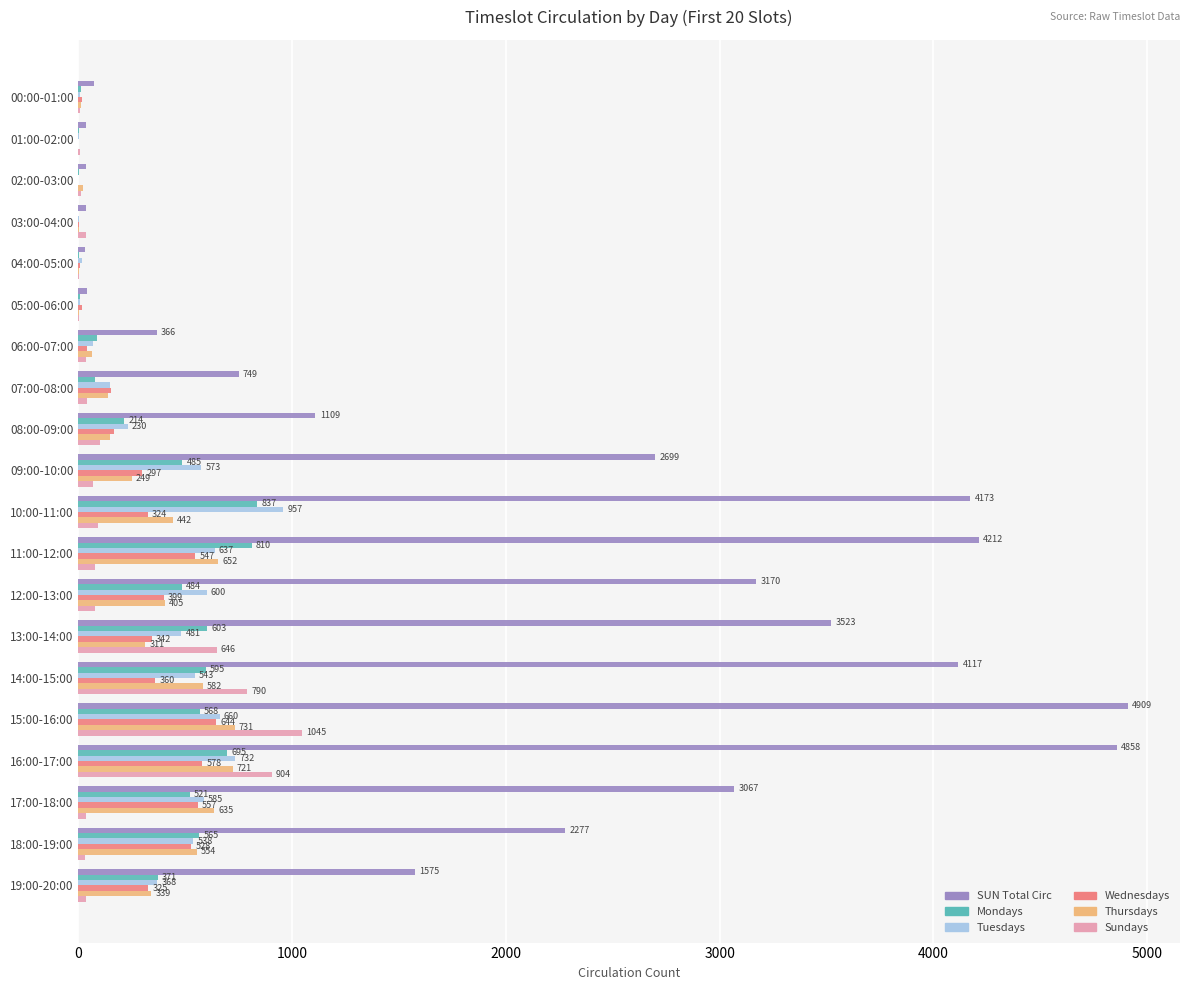

What is the total value across all series at 17:00-18:00?

5401